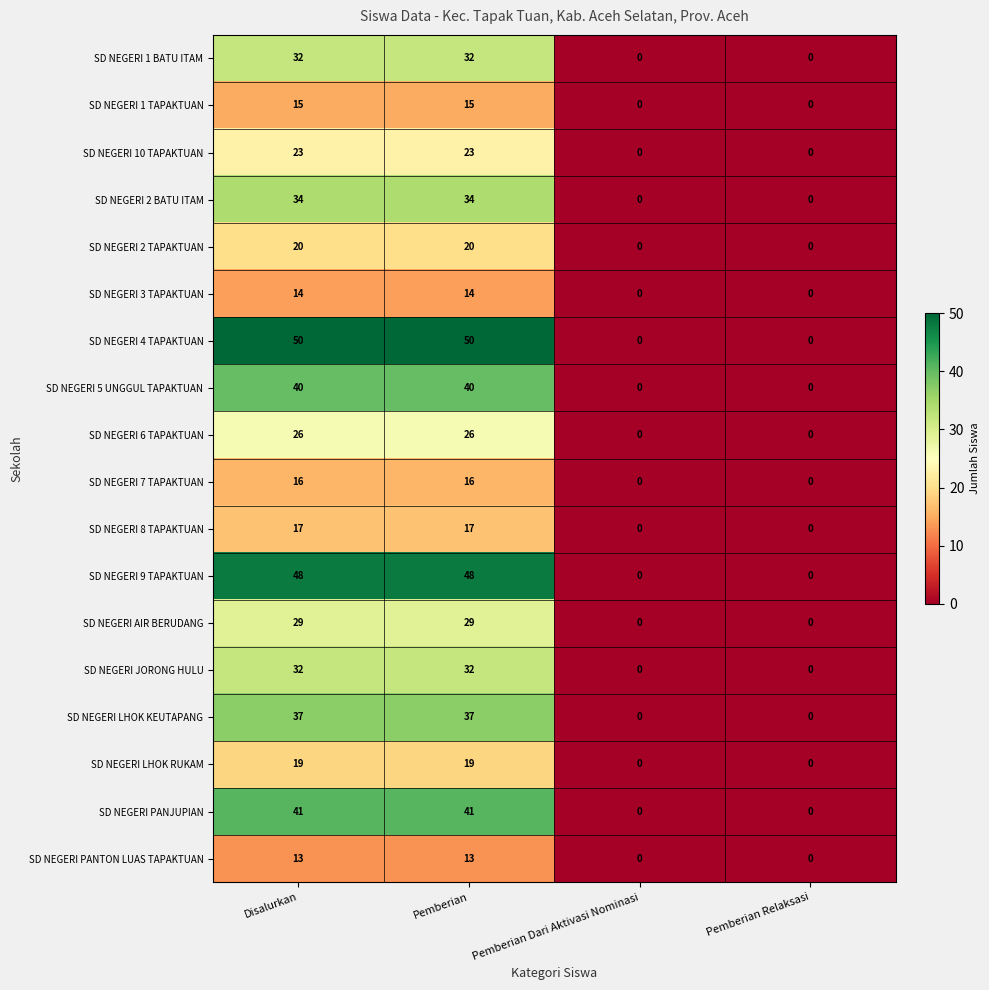

What is the greatest value displayed?

50